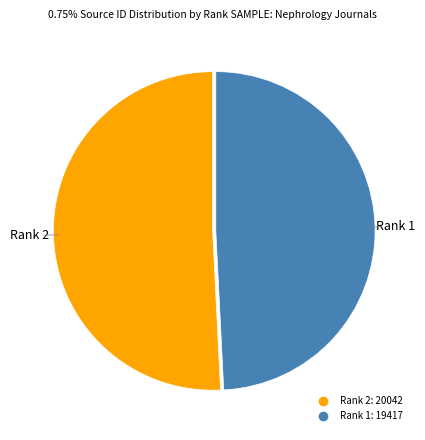

Is there a majority slice in this chart?

Yes